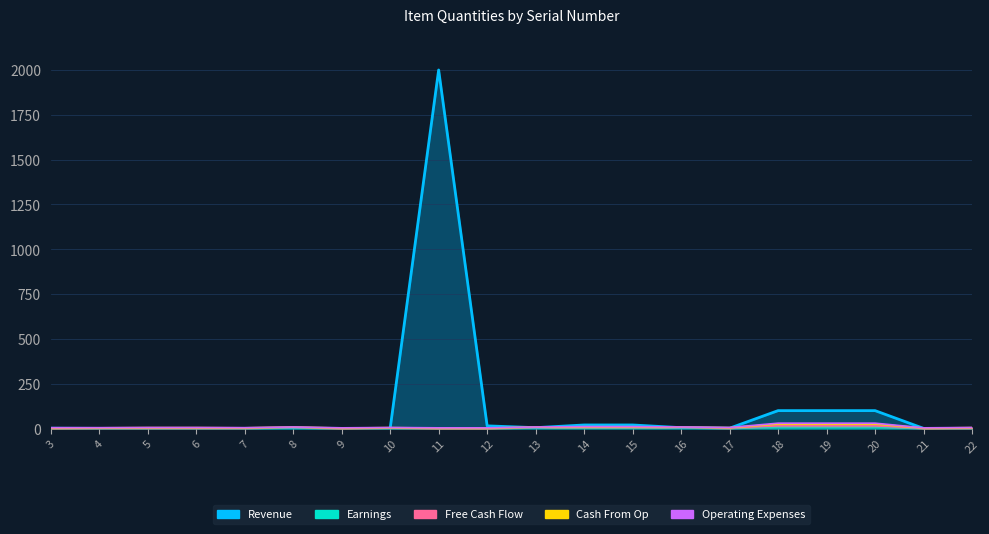

The Cash From Op series shows 13 at 20. True or false?

False